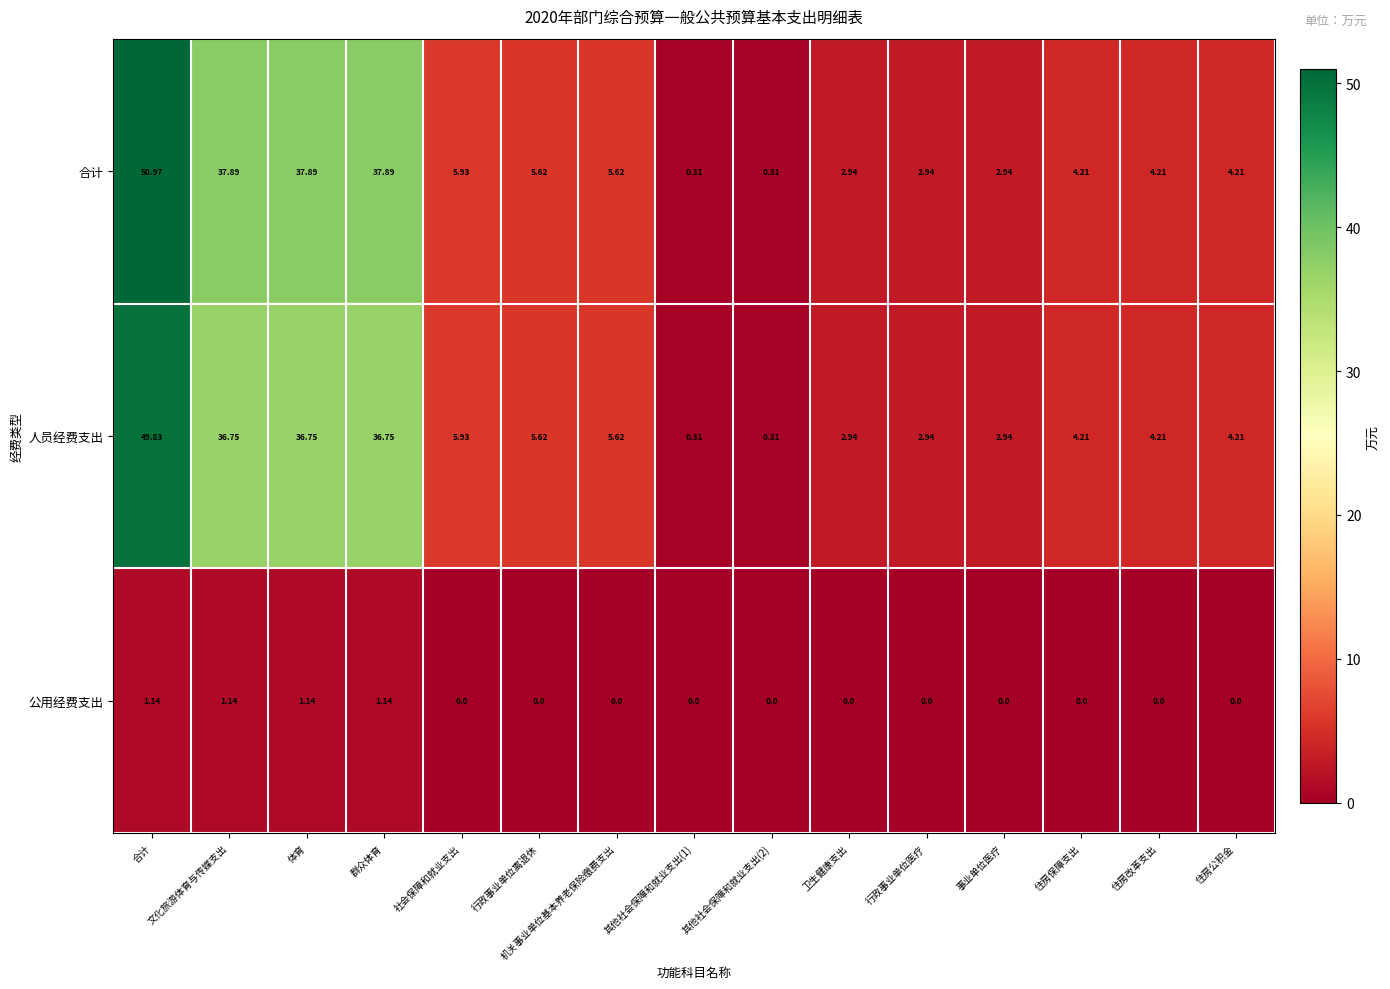

Which category has the highest value across all series?

合计